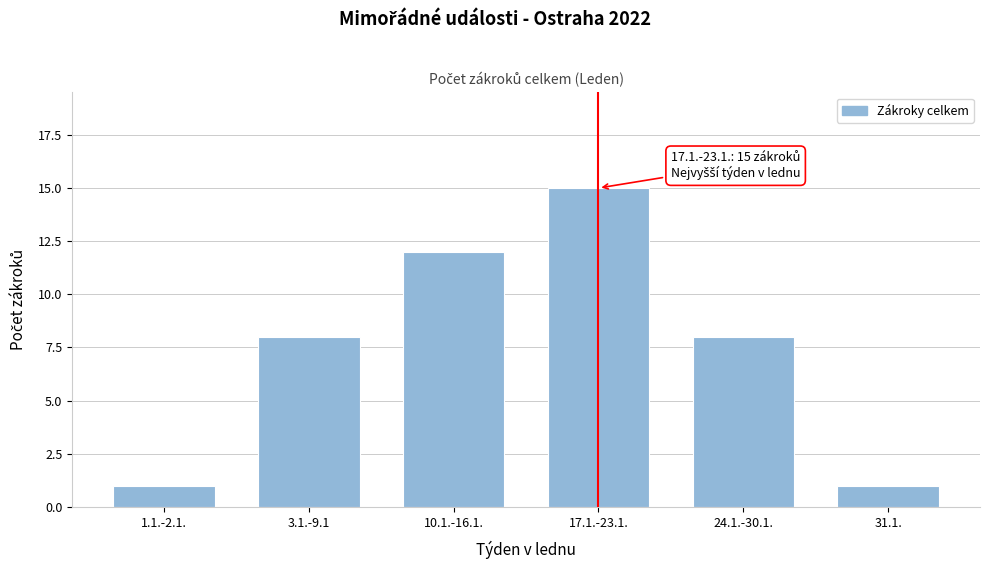

Reading left to right, extract all data points from this chart.

1	8	12	15	8	1